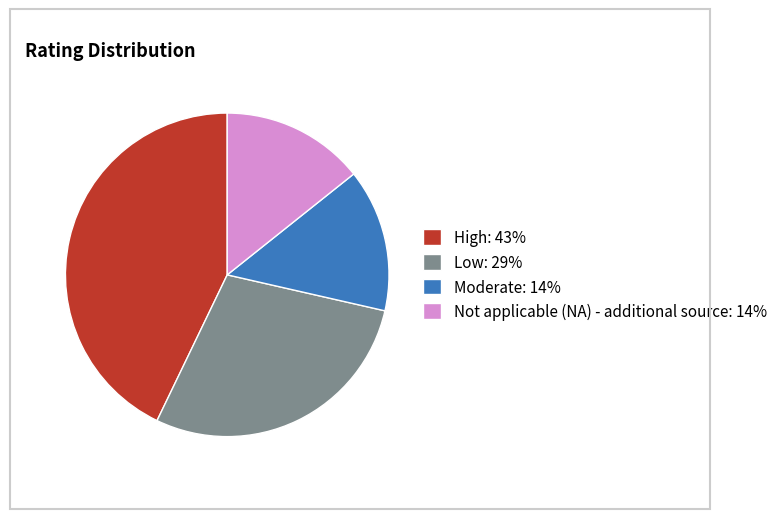

Count the number of slices in the pie.

4